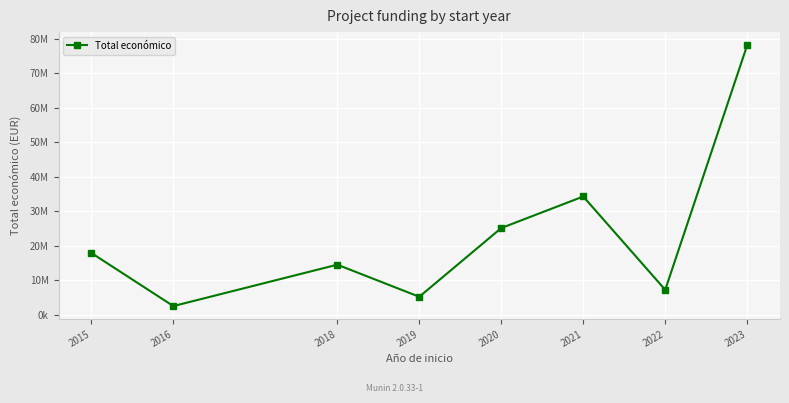

What is the greatest value displayed?

78191444